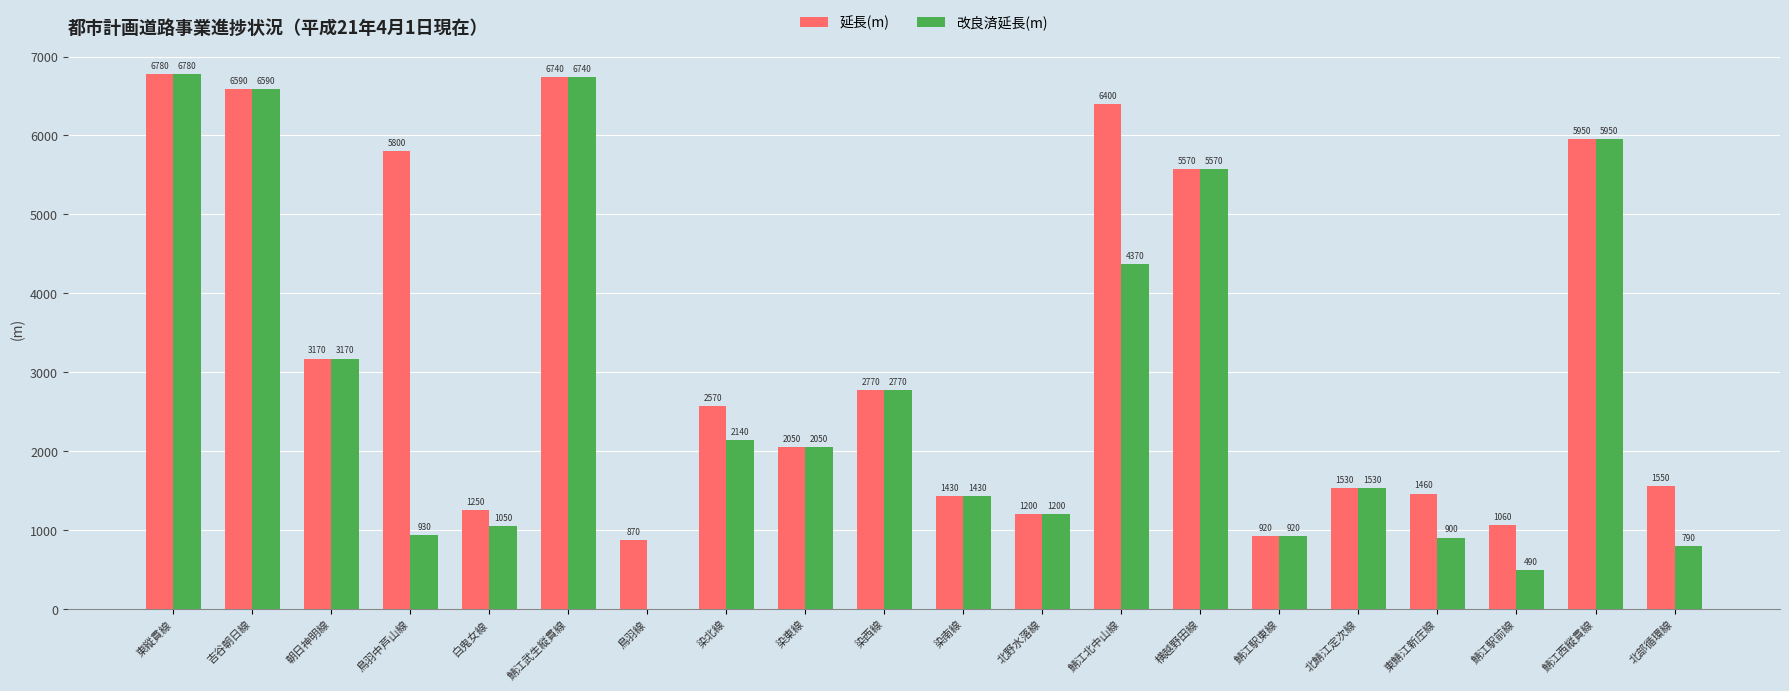

Which series has the largest total across all categories?

延長(m)